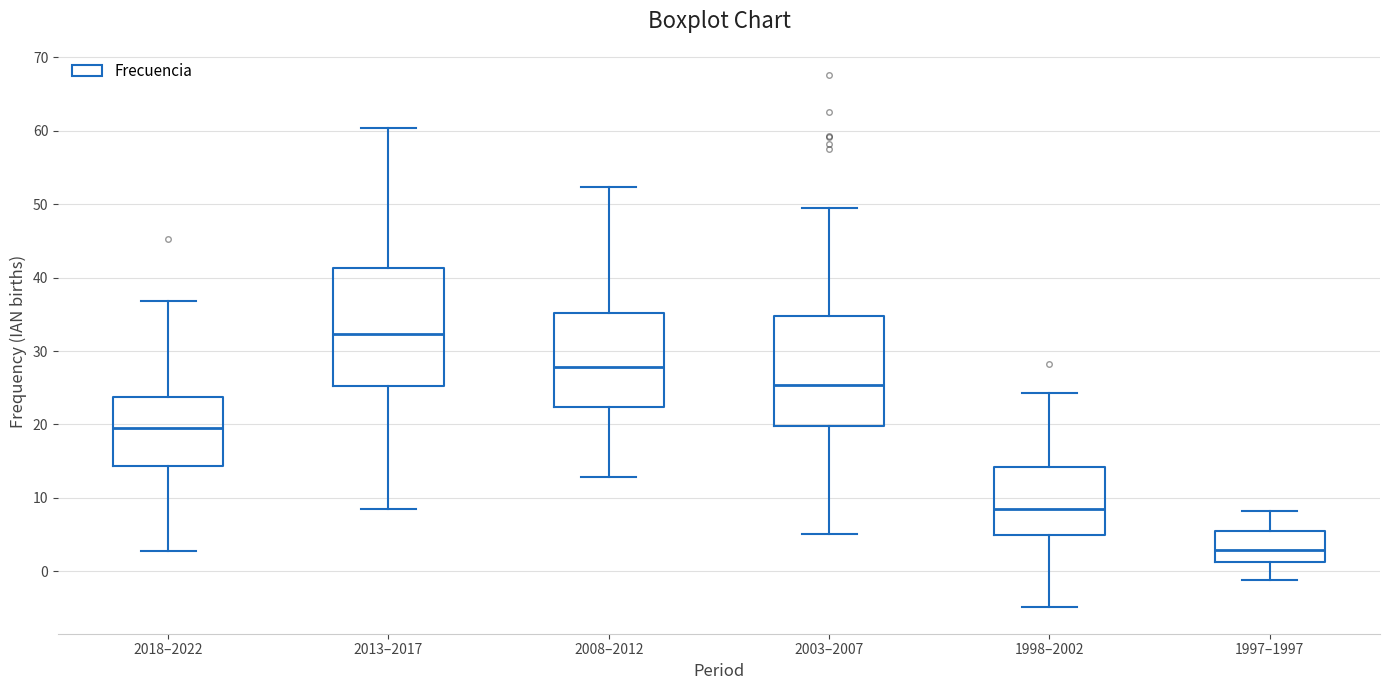

Comparing the boxes themselves (not the whiskers), which one is the tallest?

2013–2017